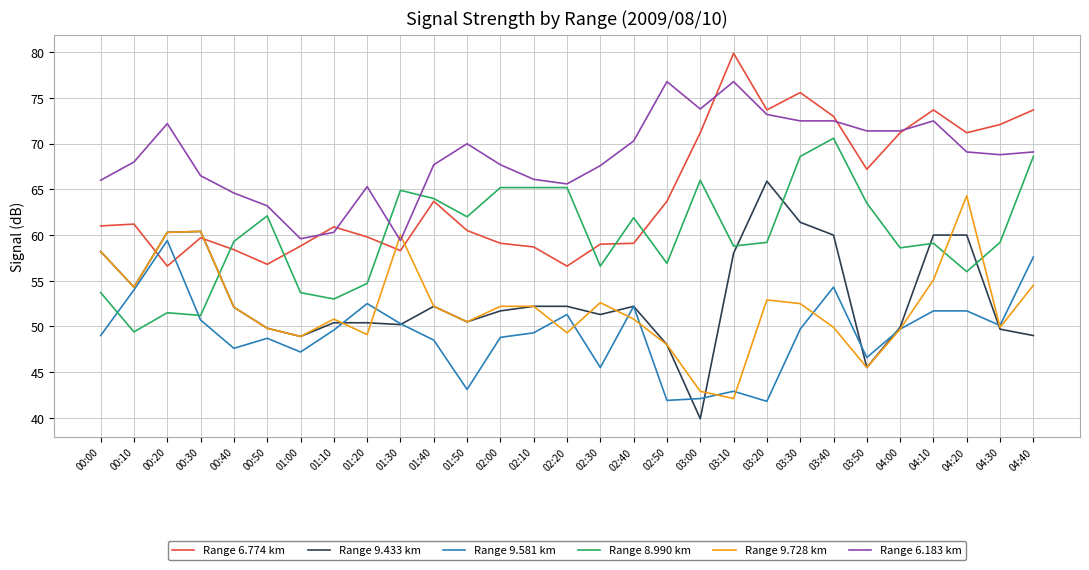

What value does the Range 6.774 km series have at 02:50?

63.7